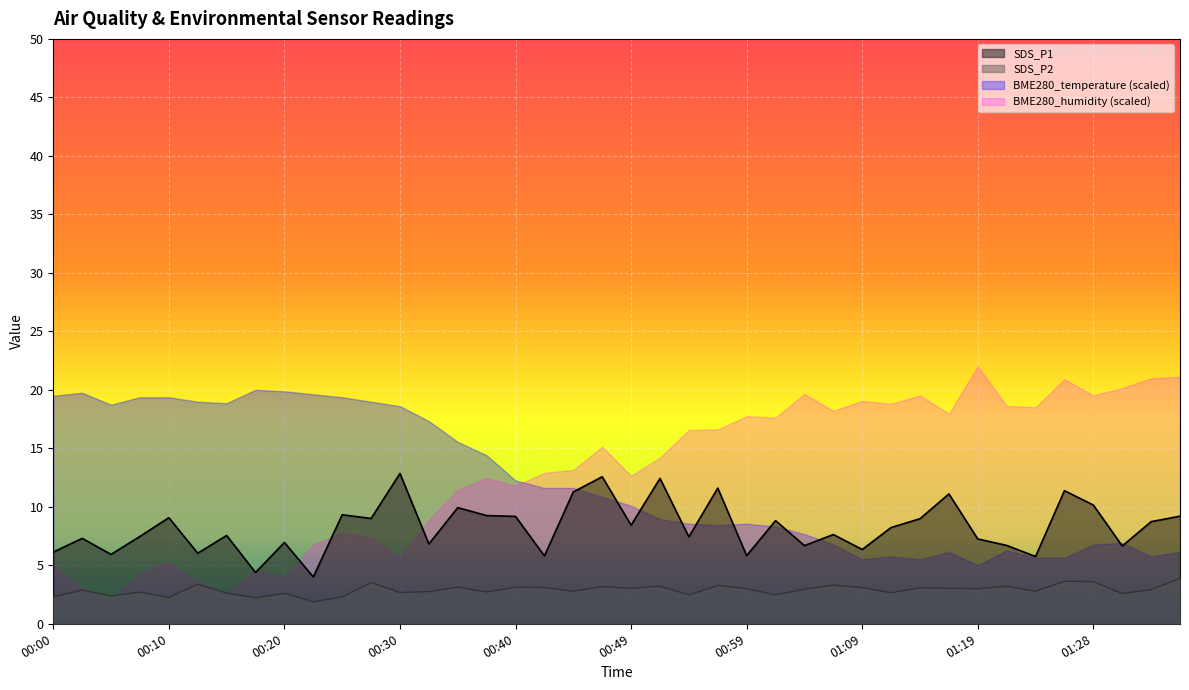

How many lines are shown in the chart?

4